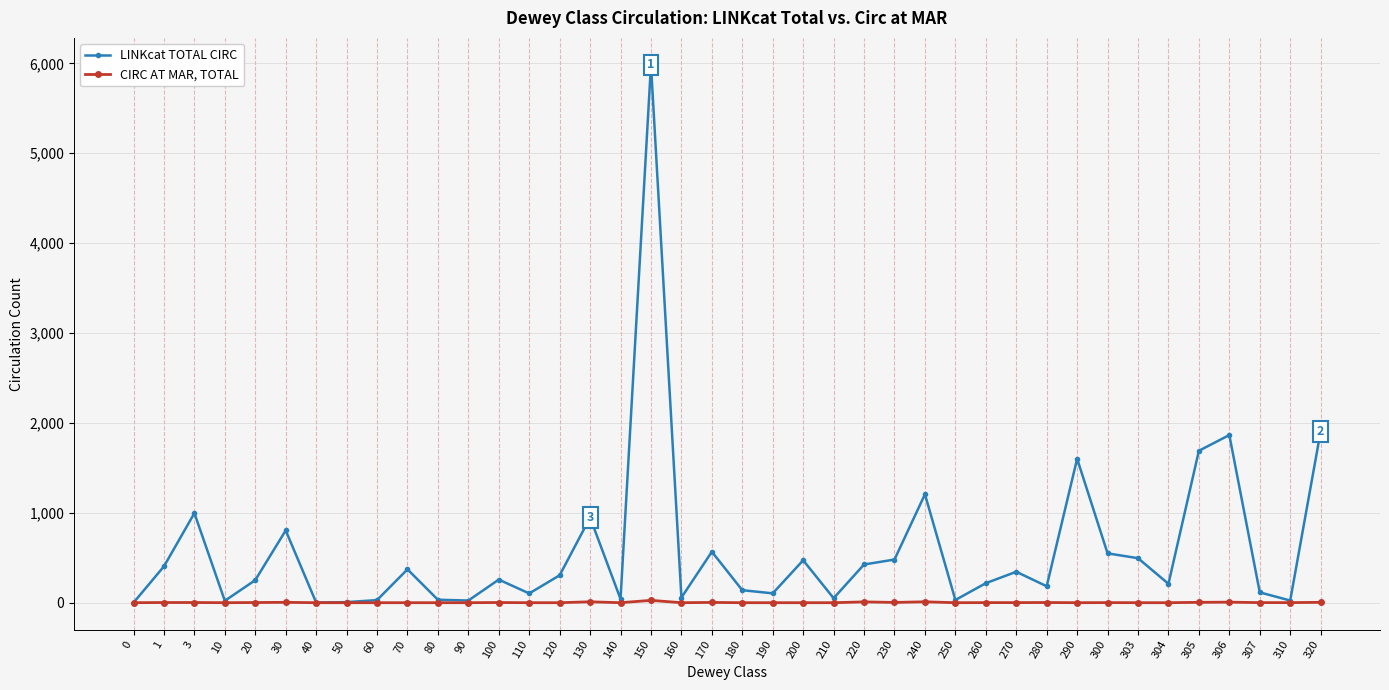

Which label corresponds to the largest value in the chart?

150